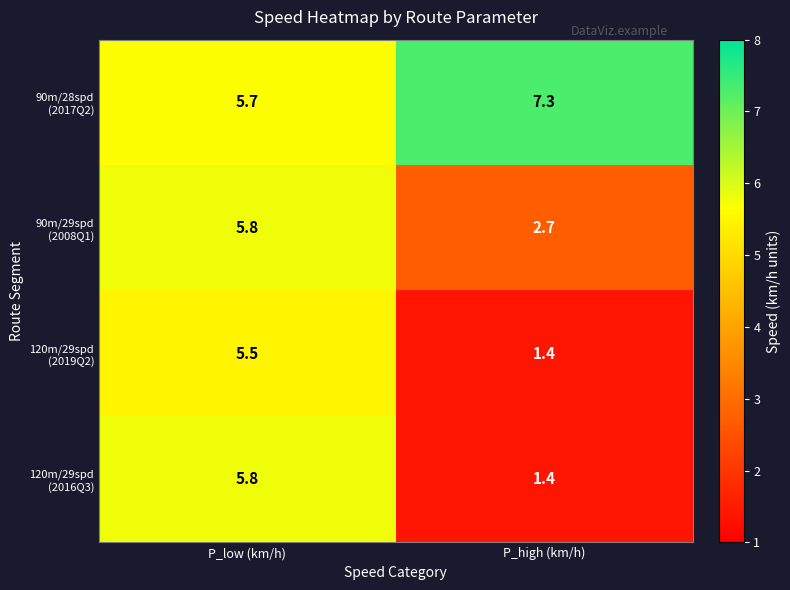

Which category has the highest value across all series?

P_high (km/h)